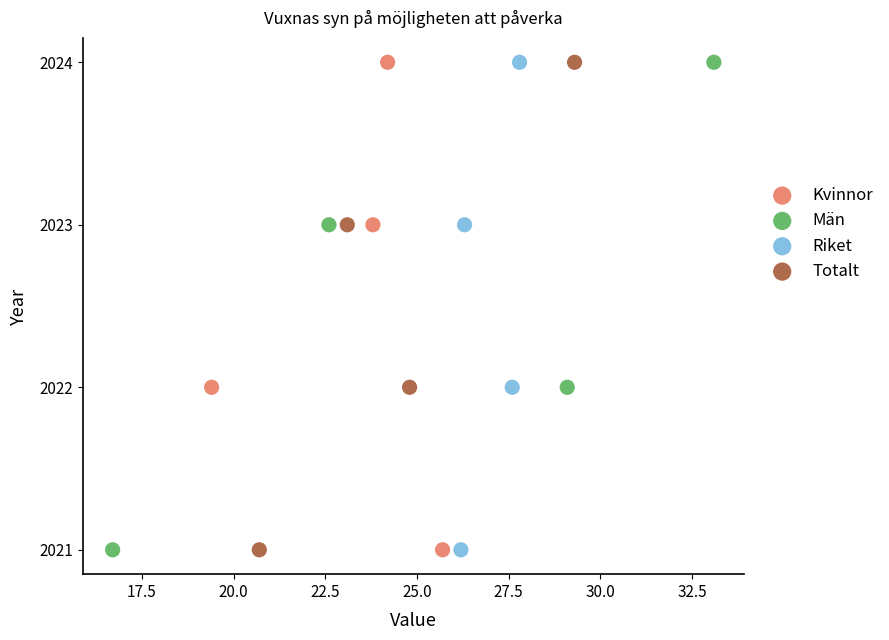

What are all the series names shown in the legend?

Kvinnor, Män, Riket, Totalt